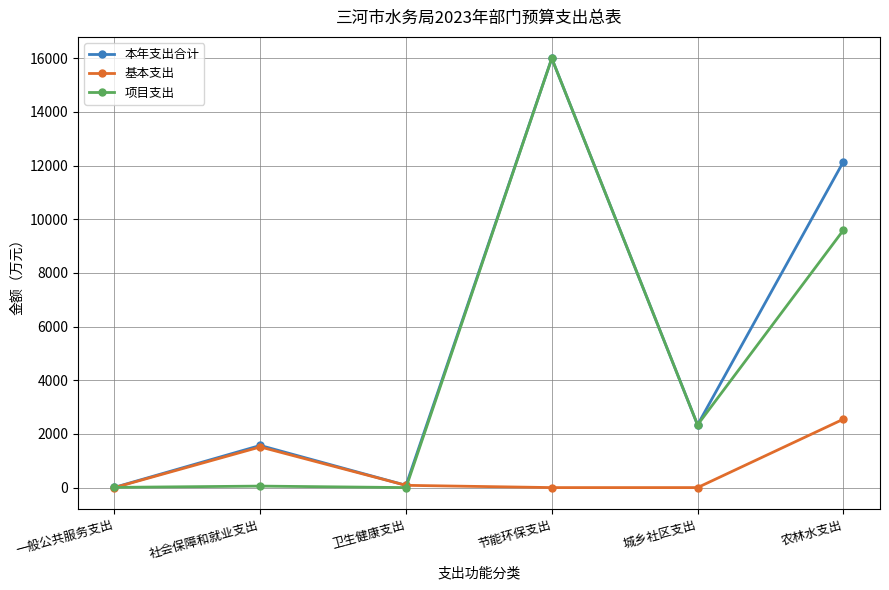

Is it true that 基本支出 equals 2549.1 at 农林水支出?

True